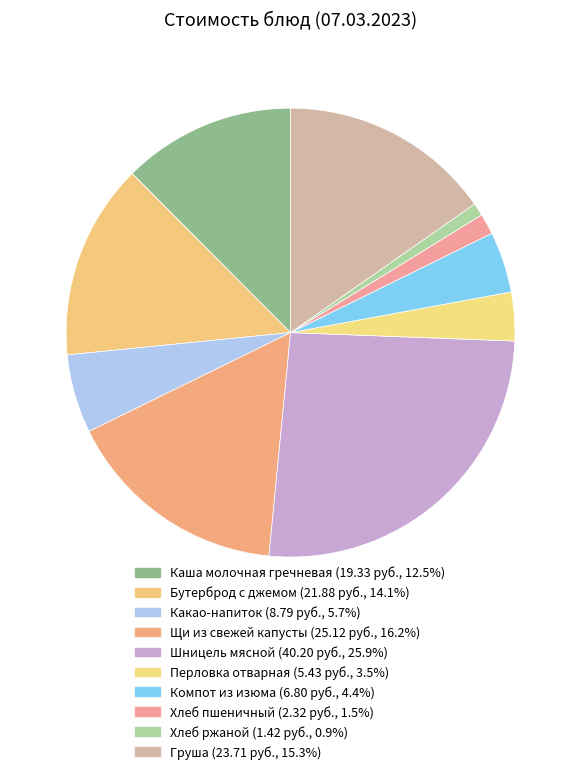

To the nearest percent, what is the combined percentage of Бутерброд с джемом and Каша молочная гречневая?

27%